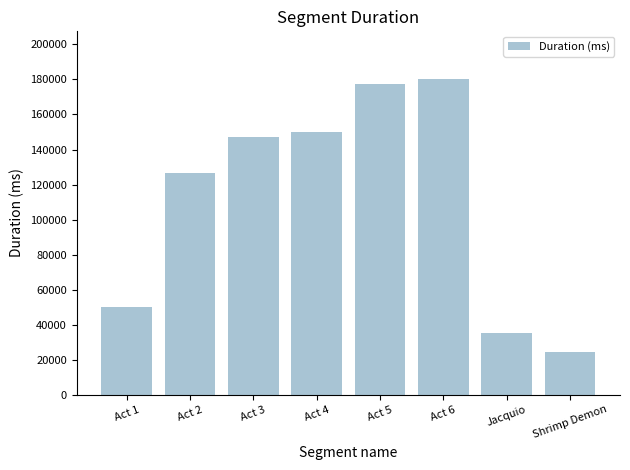

True or false: the data shows 150269 at Act 4.

True